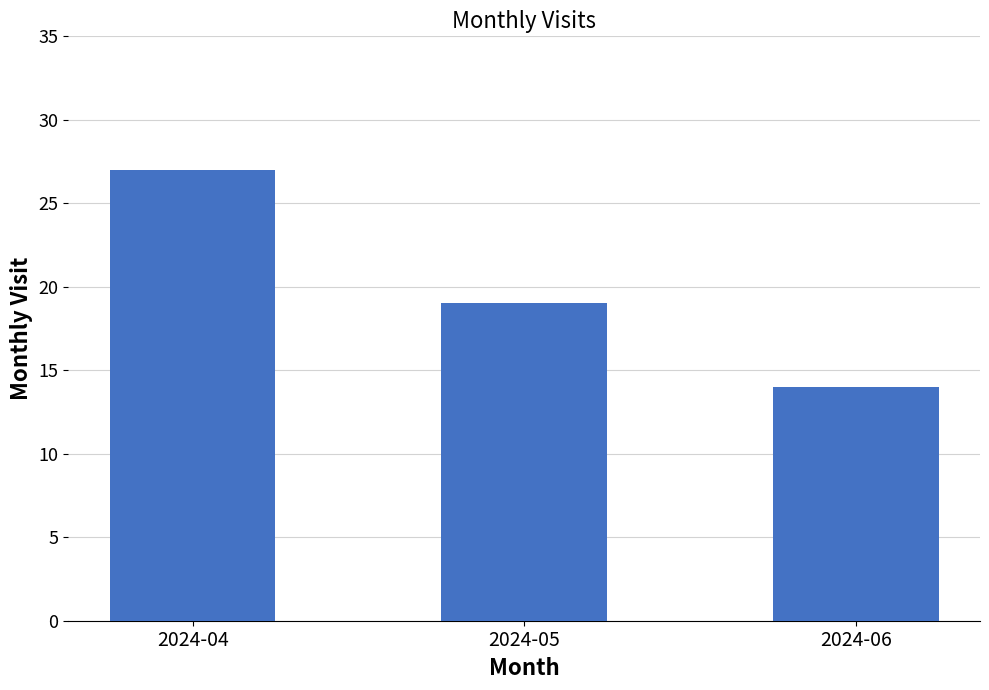

What is the difference between the maximum and minimum values?

13